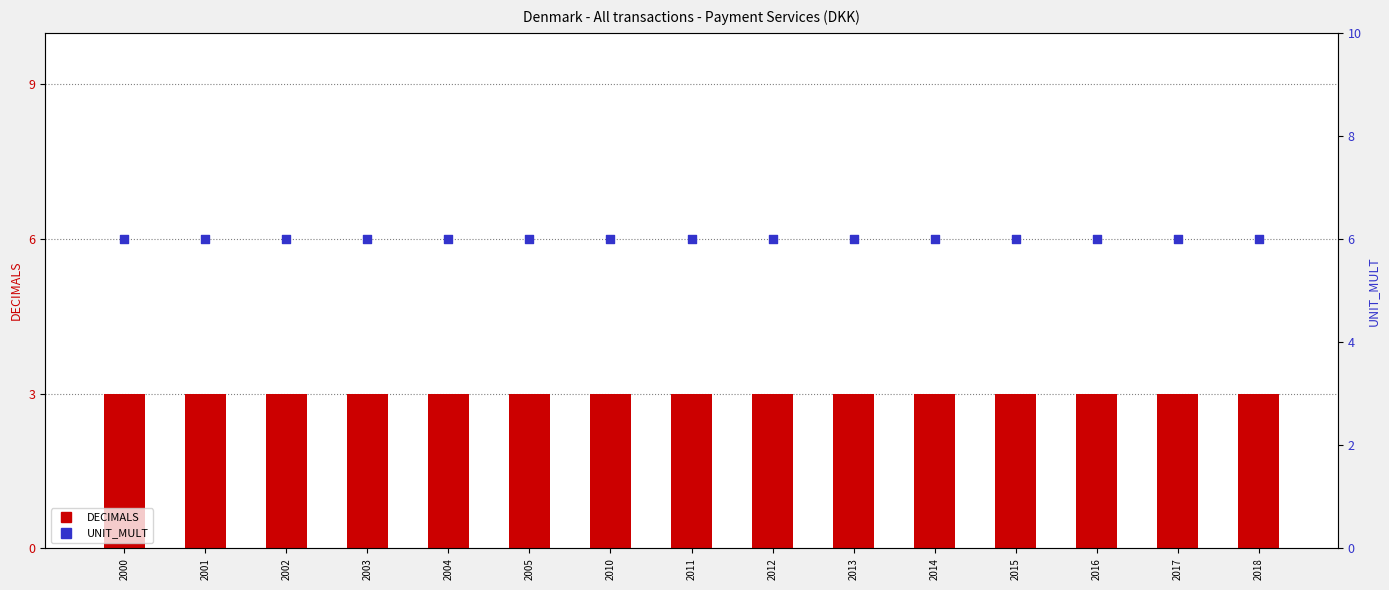

At how many categories does at least one series exceed 4?

15